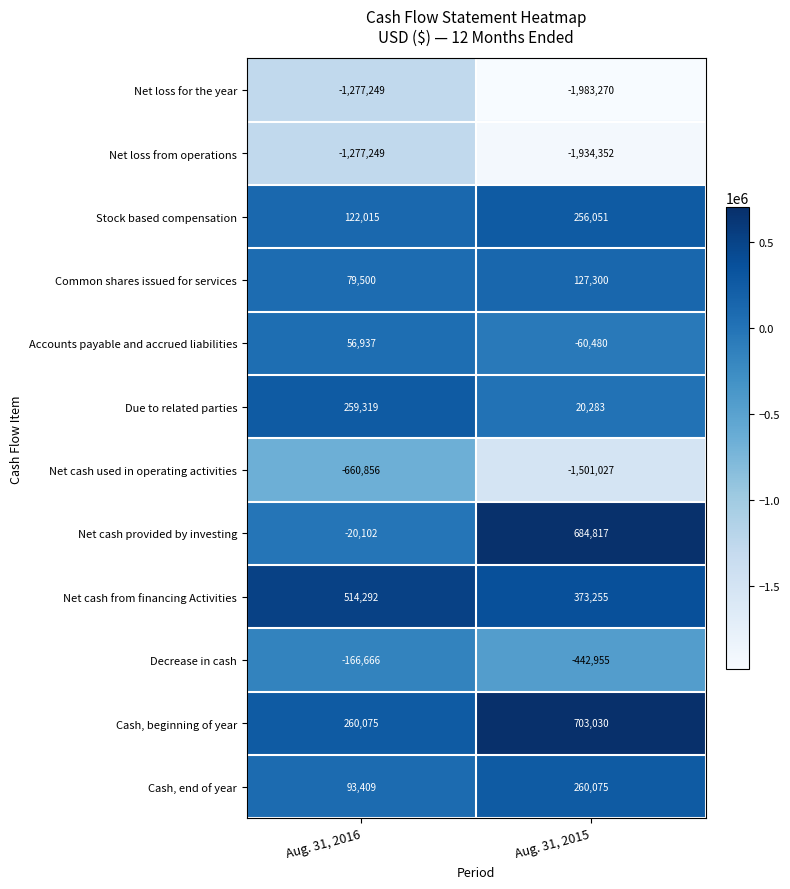

Rank the categories by Cash, beginning of year value from highest to lowest.

Aug. 31, 2015, Aug. 31, 2016